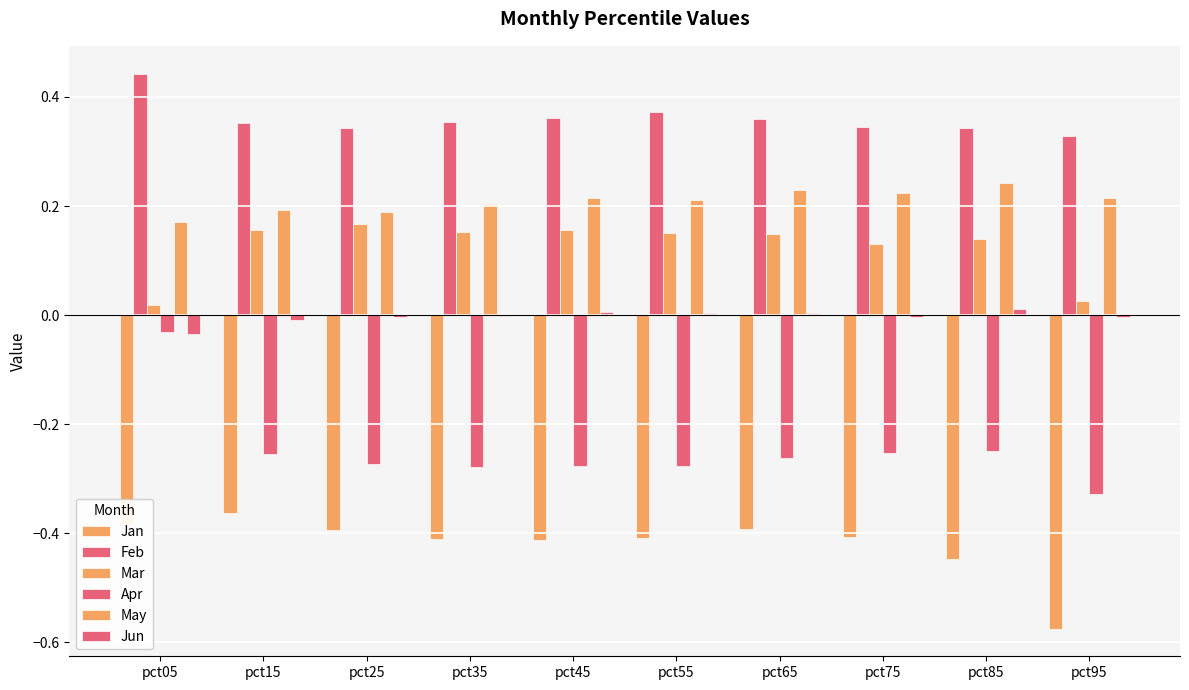

At pct95, list the series in order from largest to smallest.

Feb, May, Mar, Jun, Apr, Jan